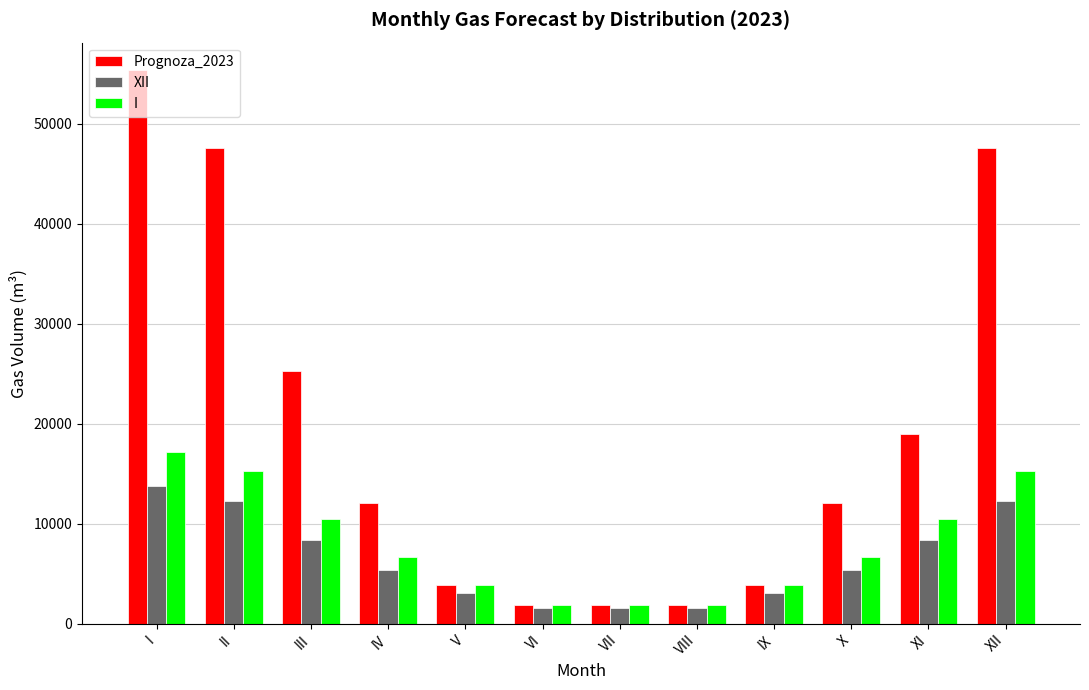

At which category does the chart reach its peak across all series?

I